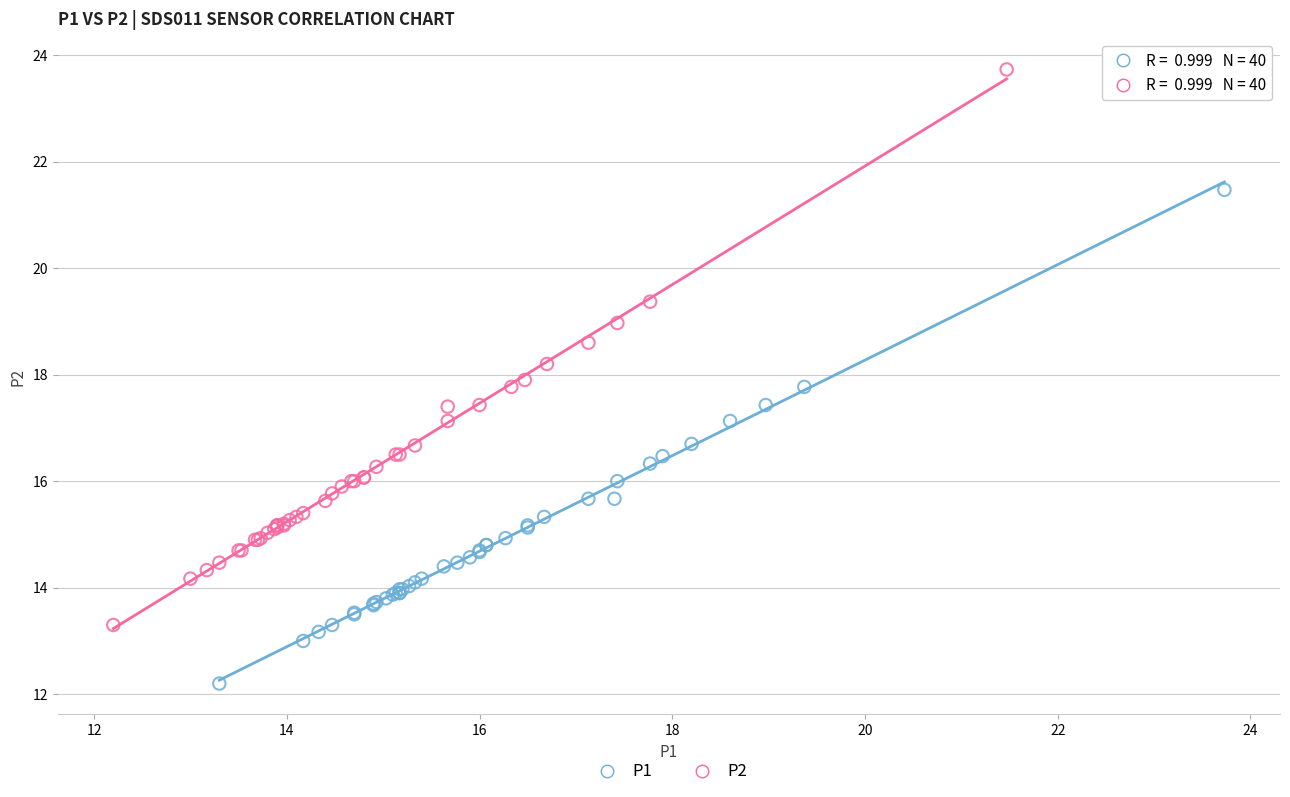

Which series reaches the maximum Y coordinate?

P2